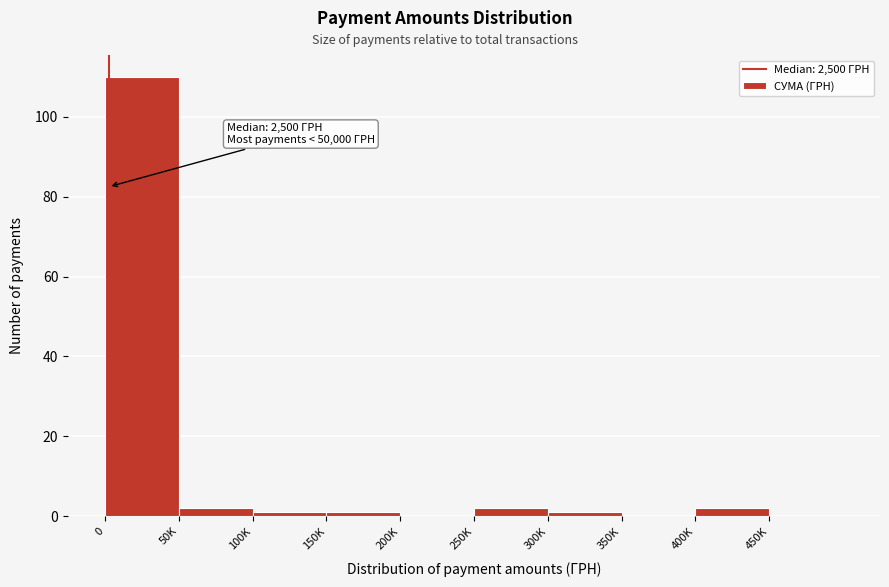

Reading left to right, what are all the values shown in this chart?

0=110	50K=2	100K=1	150K=1	200K=0	250K=2	300K=1	350K=0	400K=2	450K=0